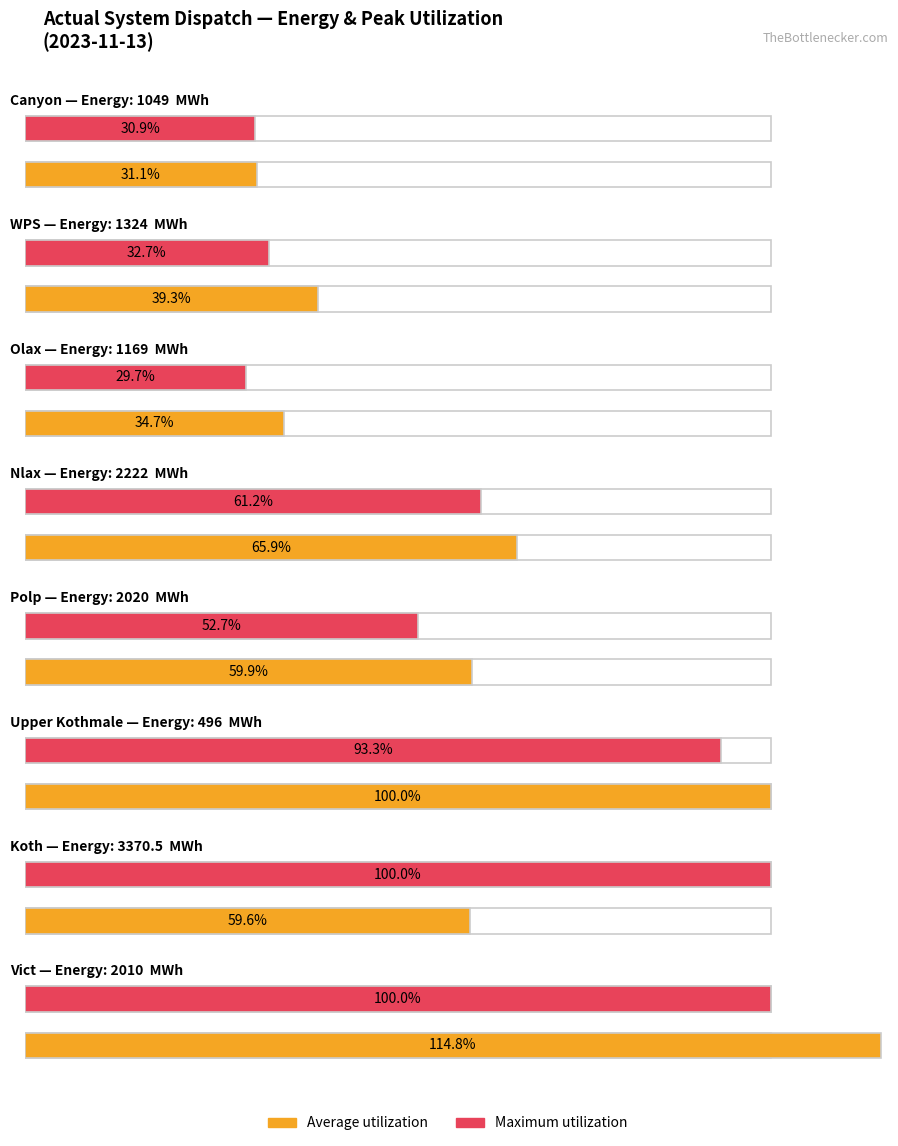

Which series has the widest spread of values?

Average utilization